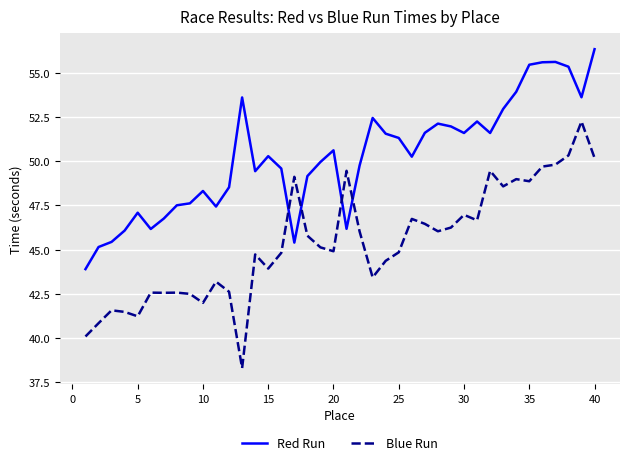

True or false: Red Run and Blue Run intersect in this chart.

True